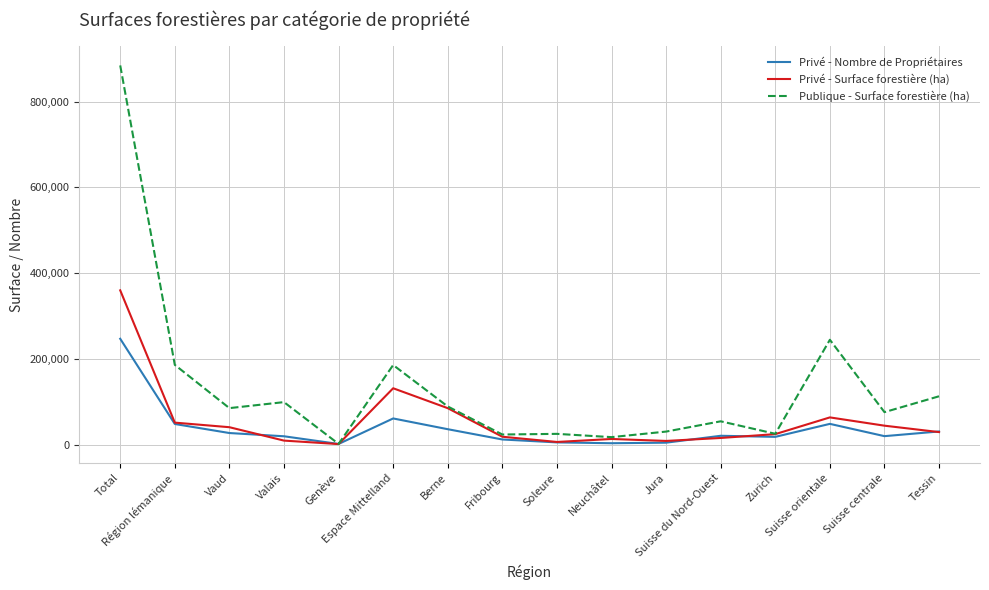

The Privé - Nombre de Propriétaires series shows 61088 at Espace Mittelland. True or false?

True